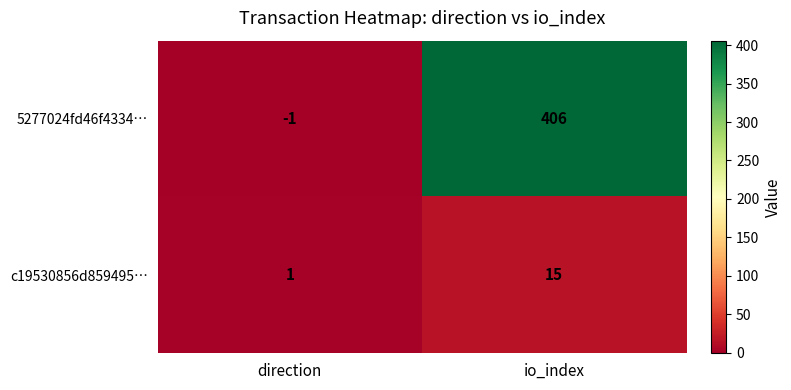

Between direction and io_index, which series saw the biggest shift?

5277024fd46f4334…